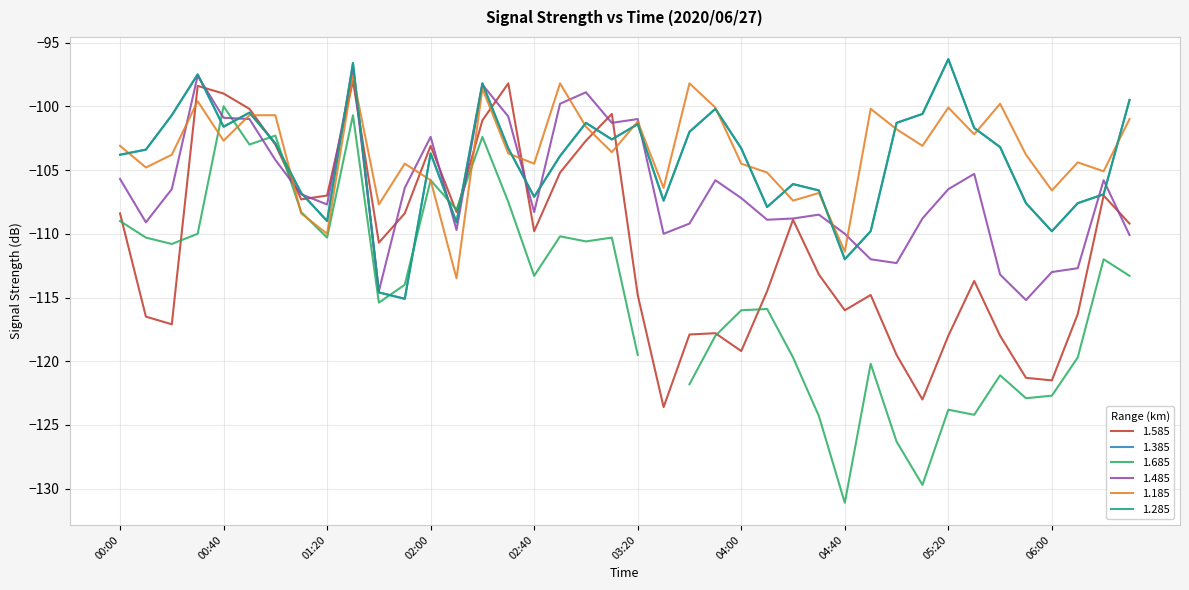

At which label does 1.385 reach its minimum?

2020/06/27 01:50